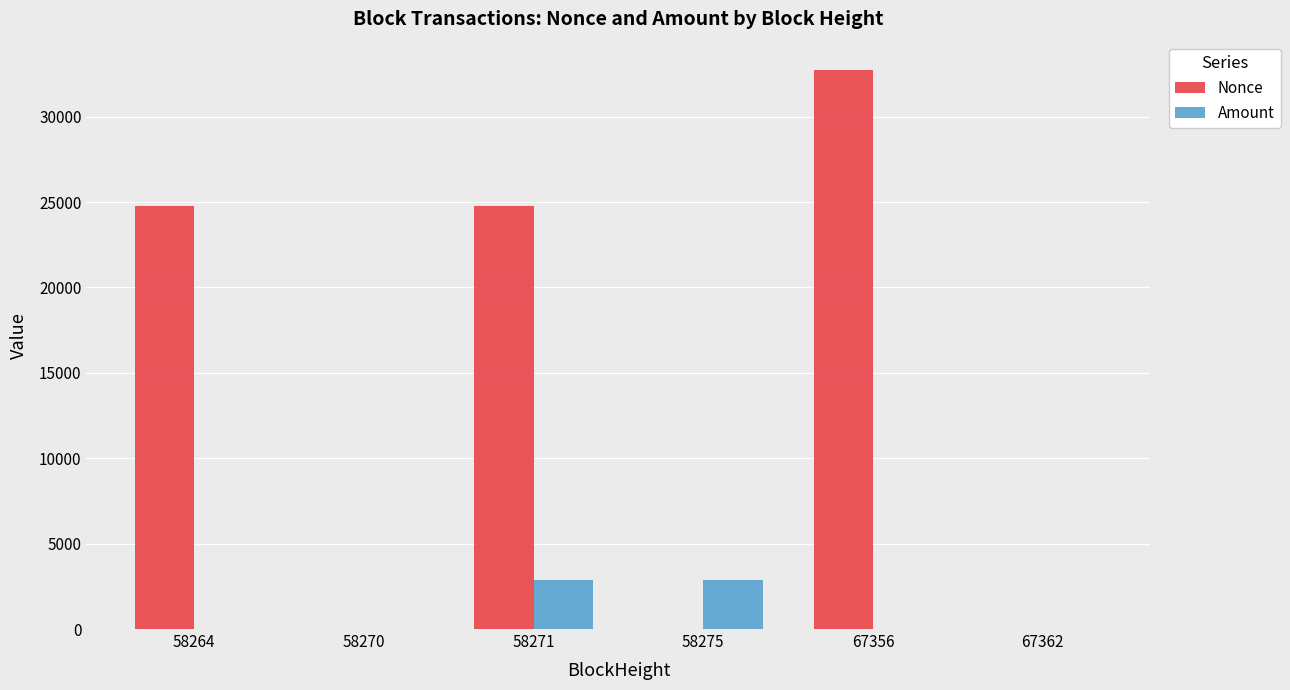

At which category is the sum across all series the highest?

67356